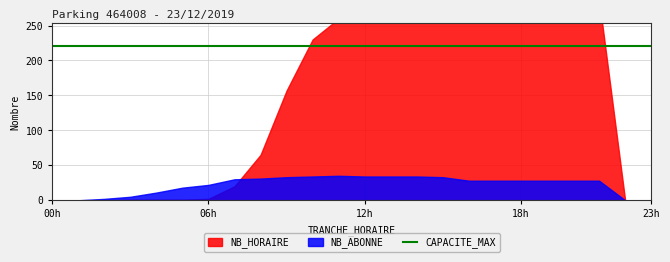

The CAPACITE_MAX series shows 341 at 3. True or false?

False